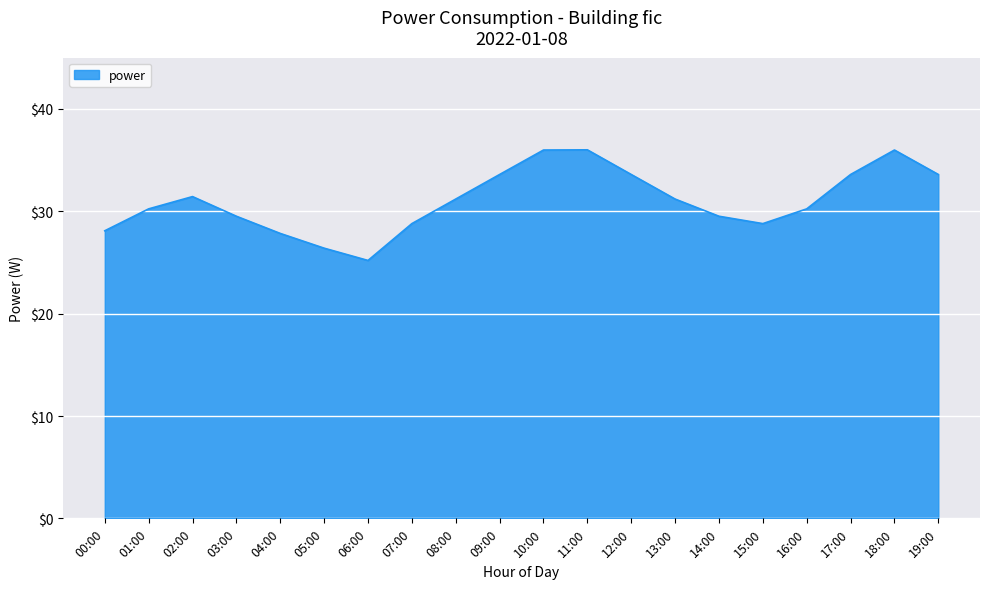

Does the chart display data point markers on the line(s)?

No